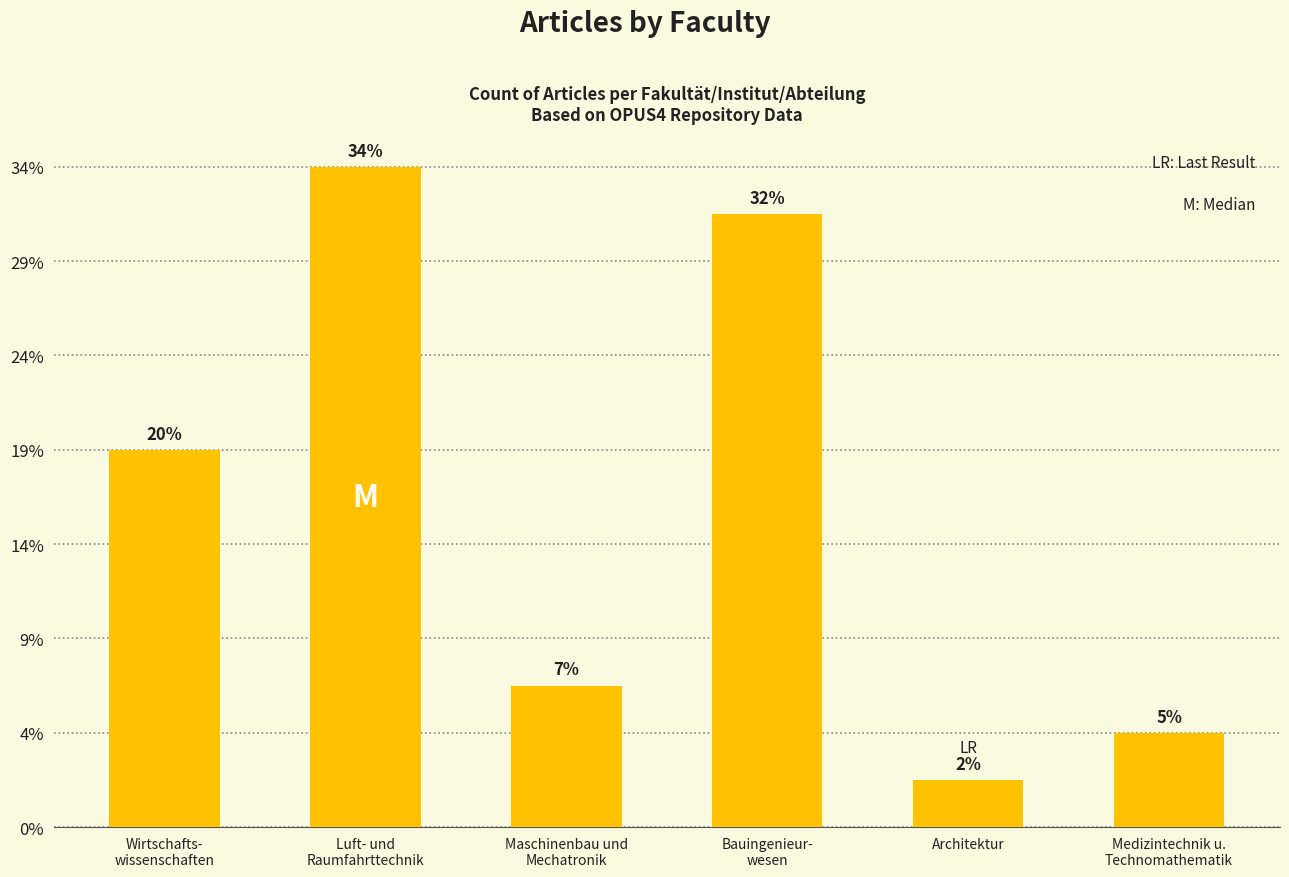

Does the chart contain any negative values?

No